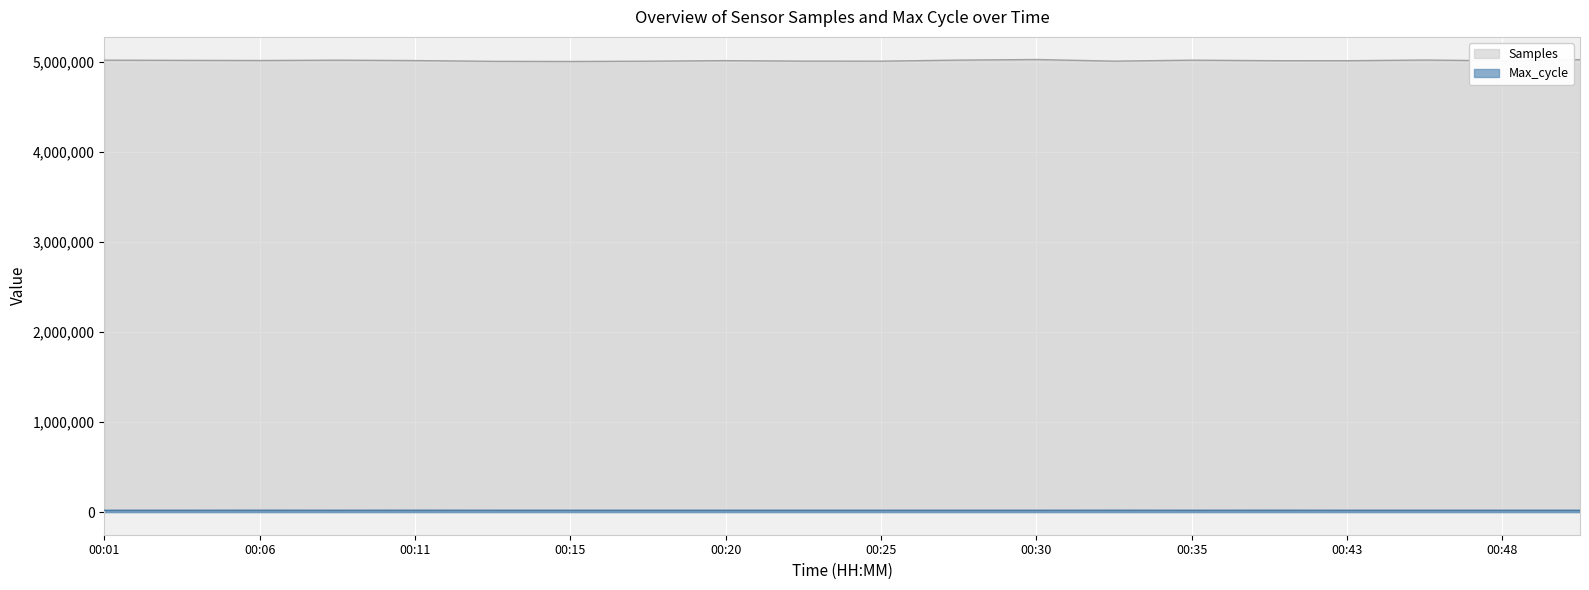

What are all the series names shown in the legend?

Samples, Max_cycle